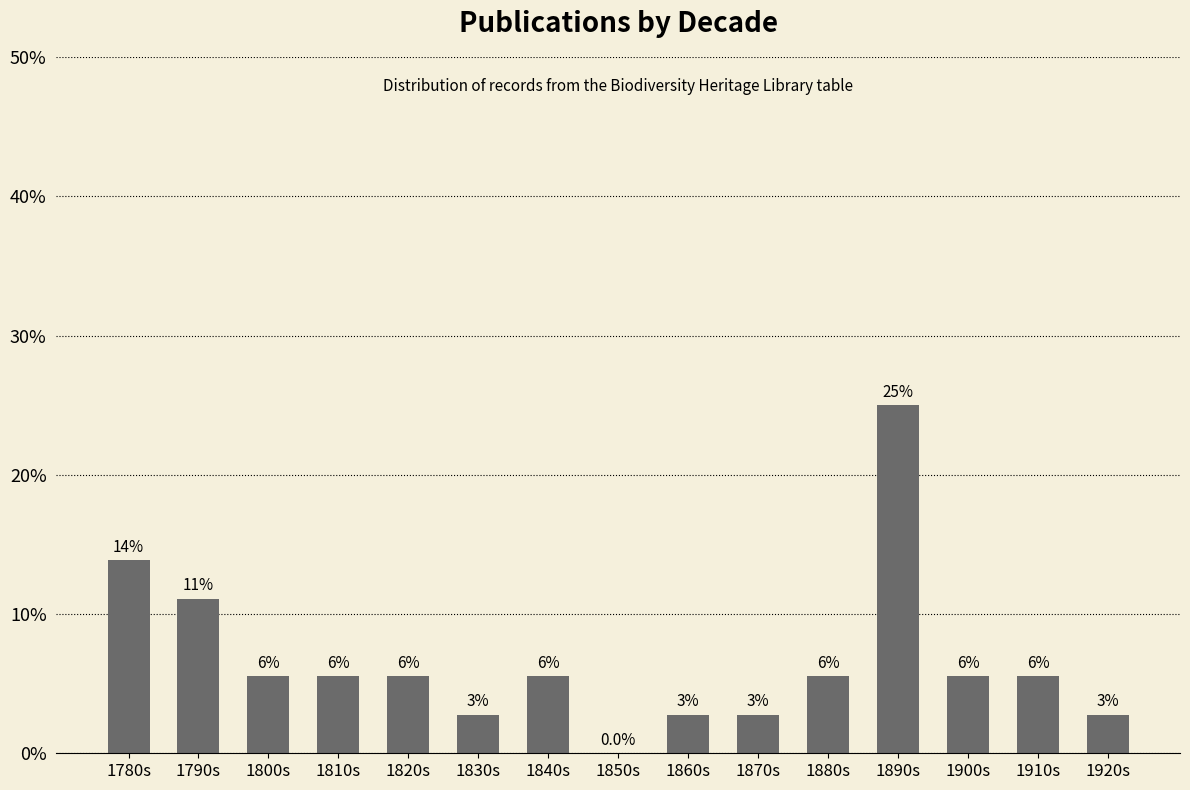

How many categories are shown in the chart?

15